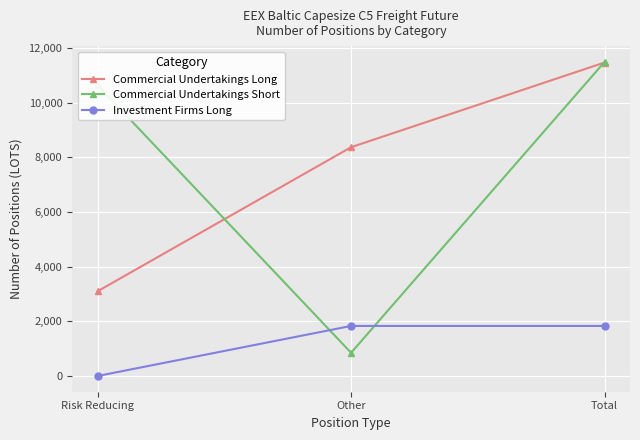

Which category has the lowest value in the Commercial Undertakings Short series?

Other